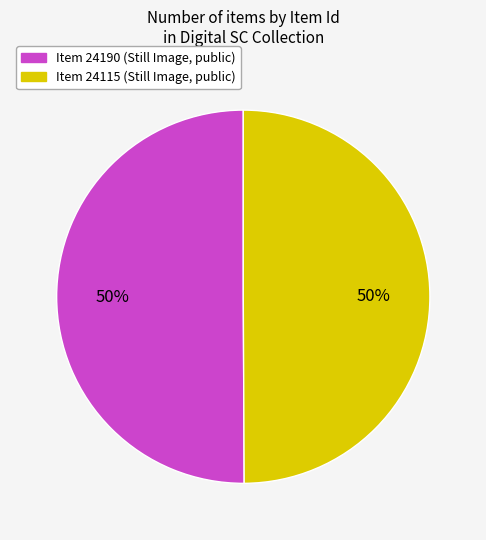

How many slices are in this pie chart?

2